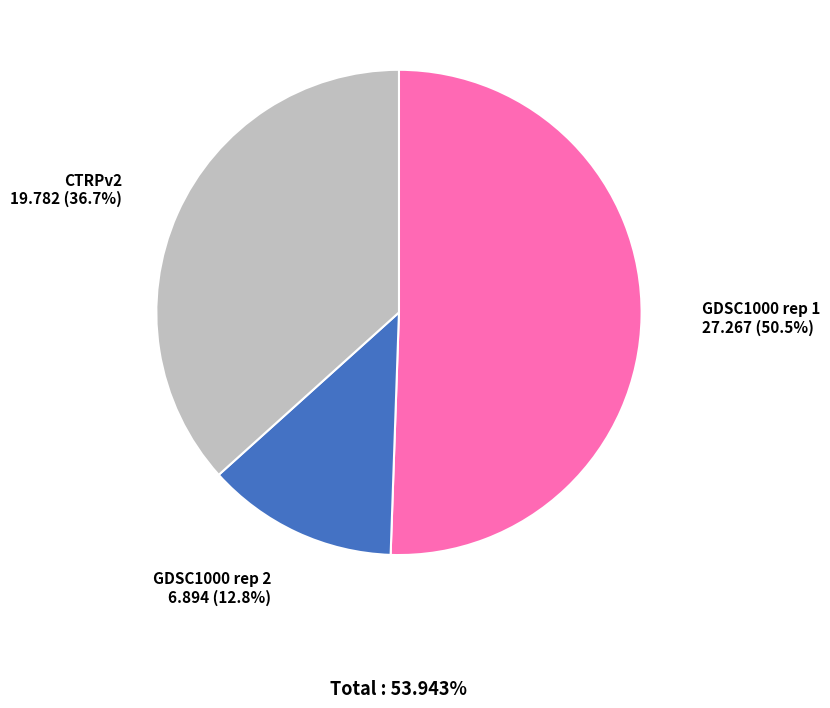

How many slices are in this pie chart?

3